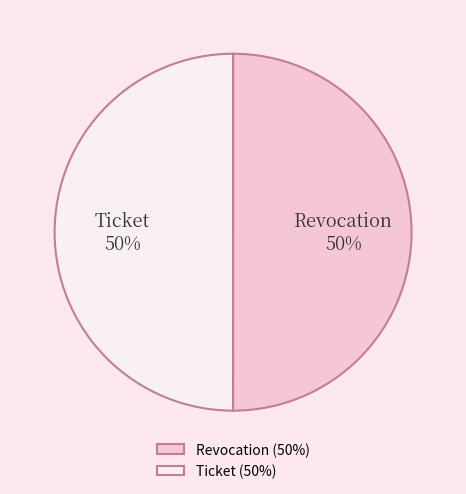

True or false: Ticket accounts for 50% of the total.

True